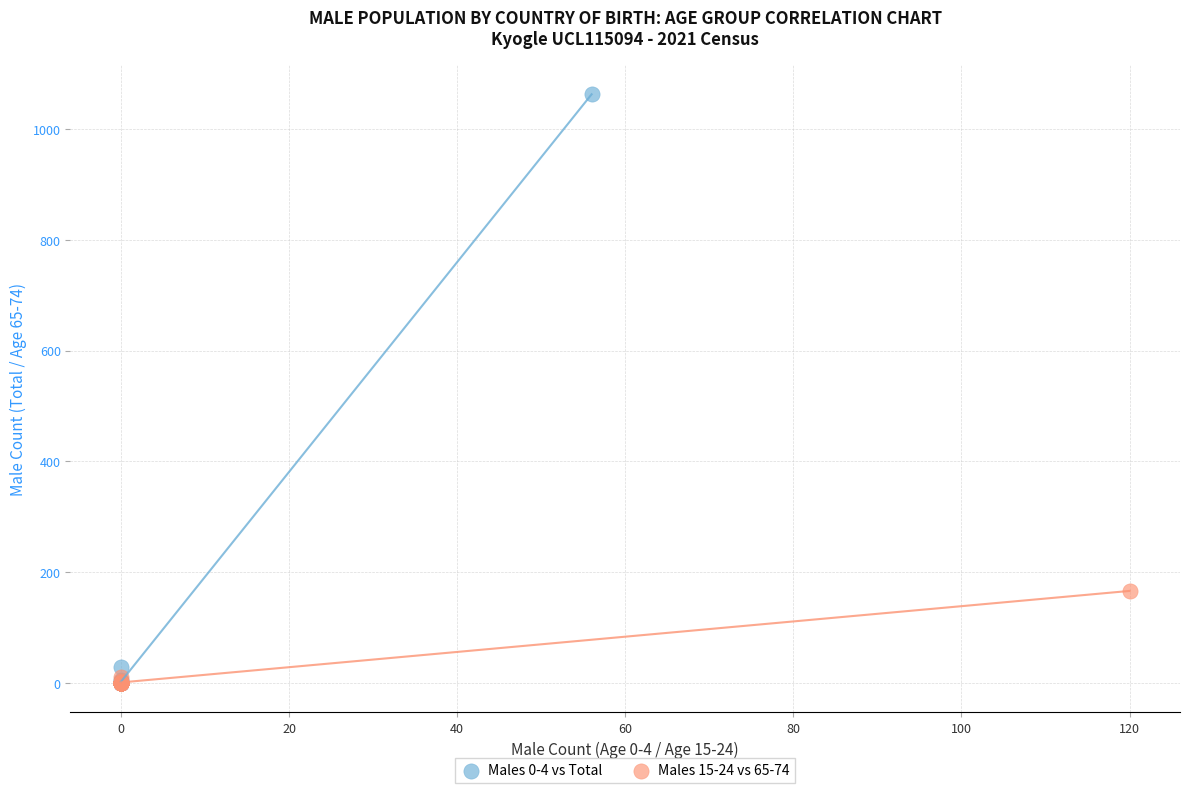

Which series reaches the maximum Y coordinate?

Males 0-4 vs Total